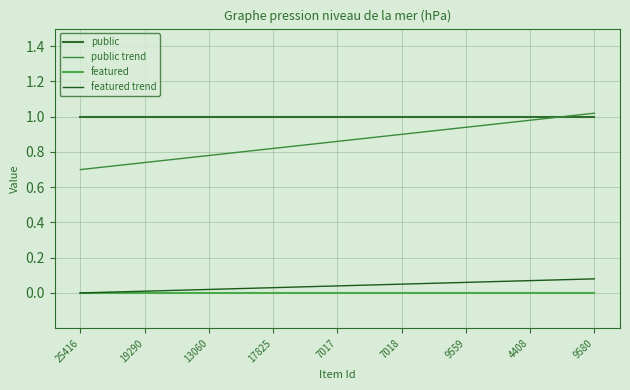

Between 7018 and 9559, which series saw the biggest shift?

public trend